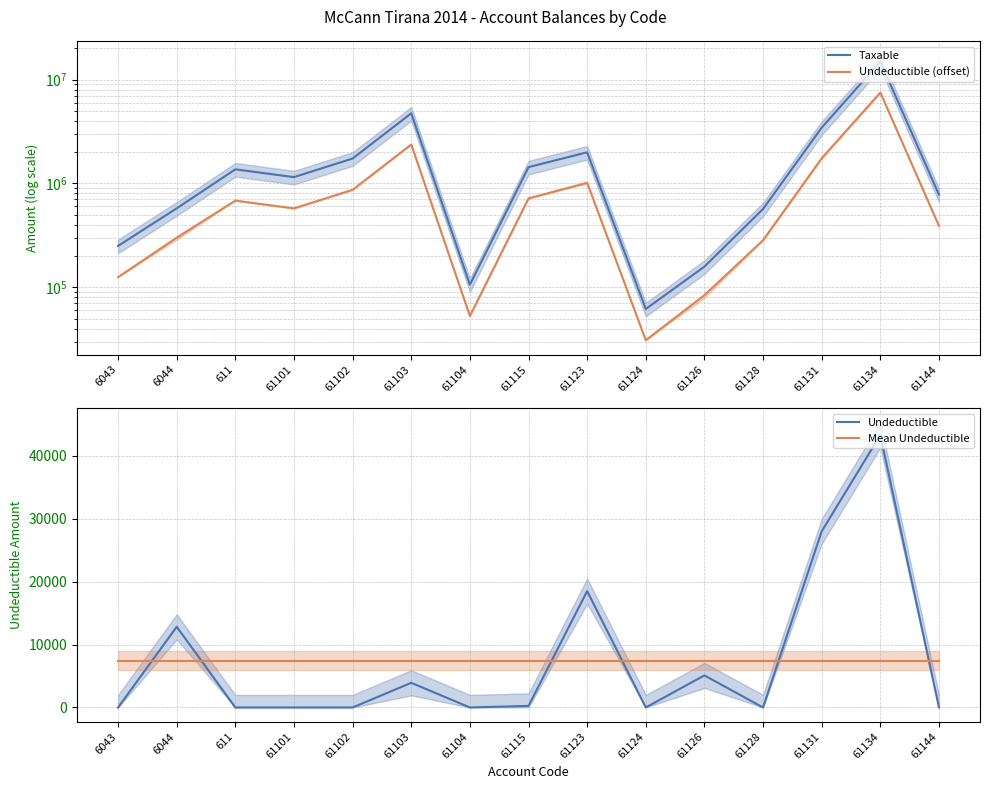

The Mean Undeductible series shows 7459.4 at 611. True or false?

True